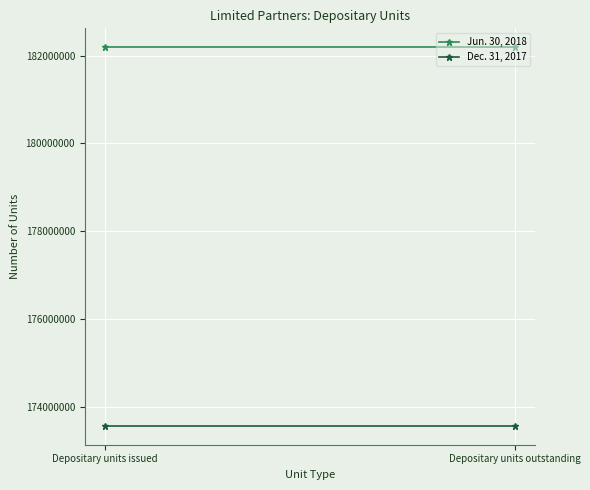

Which category has the lowest value across all series?

Depositary units issued